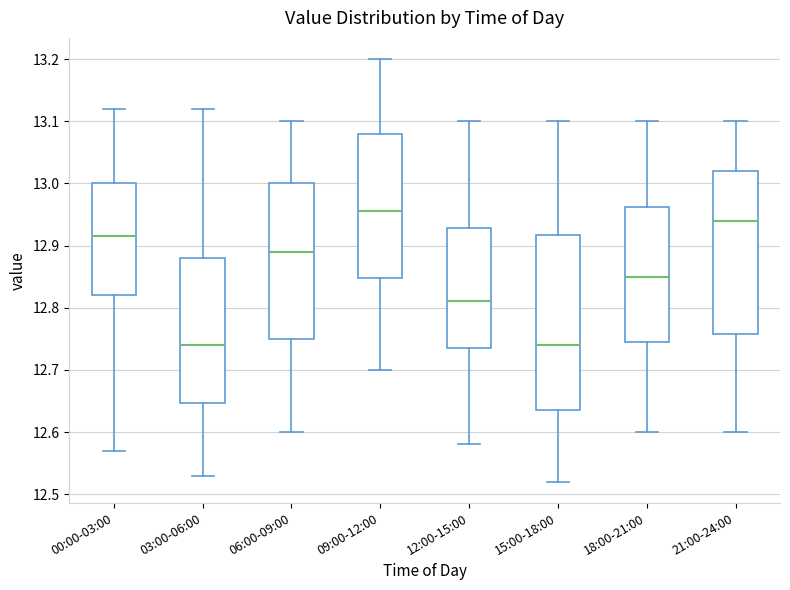

Reading left to right, read every box against the y-axis: the position of its median line, the range the box covers, and the ends of its whiskers. The values are not printed on the chart, so give them approximately, as read against the axis.

00:00-03:00: median 12.92, box 12.82 to 13.00, whiskers 12.57 to 13.12
03:00-06:00: median 12.74, box 12.65 to 12.88, whiskers 12.53 to 13.12
06:00-09:00: median 12.89, box 12.75 to 13.00, whiskers 12.60 to 13.10
09:00-12:00: median 12.96, box 12.85 to 13.08, whiskers 12.70 to 13.20
12:00-15:00: median 12.81, box 12.74 to 12.93, whiskers 12.58 to 13.10
15:00-18:00: median 12.74, box 12.64 to 12.92, whiskers 12.52 to 13.10
18:00-21:00: median 12.85, box 12.75 to 12.96, whiskers 12.60 to 13.10
21:00-24:00: median 12.94, box 12.76 to 13.02, whiskers 12.60 to 13.10